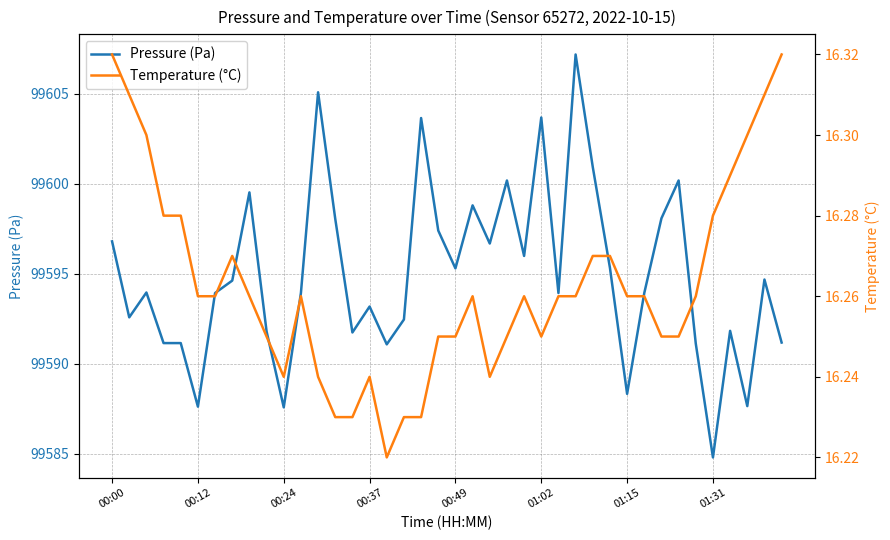

In Temperature (°C), how many points are lower than both neighbors (excluding endpoints)?

4